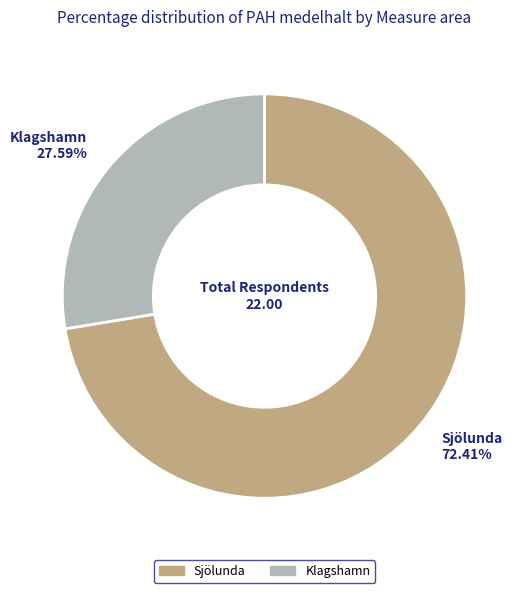

What is the largest slice in the pie chart?

Sjölunda